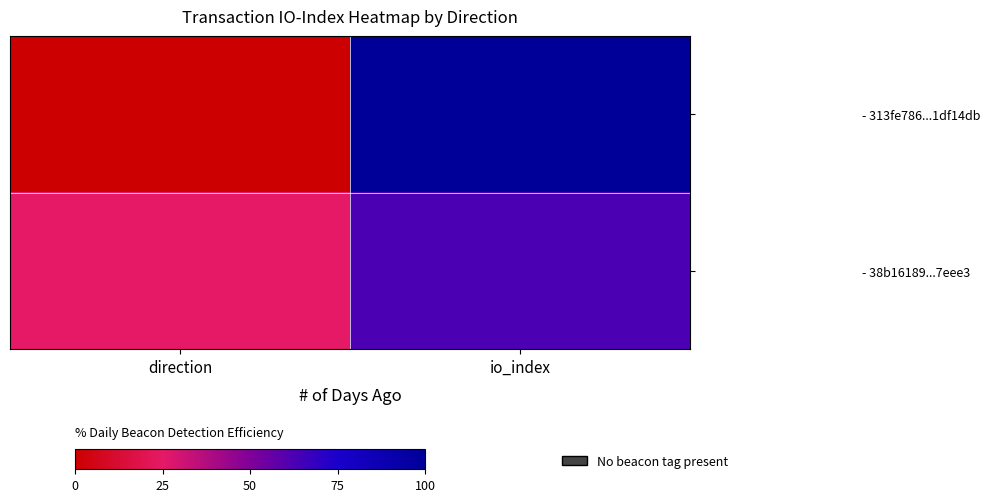

List the series in order of their peak value, lowest first.

- 38b16189...7eee3, - 313fe786...1df14db